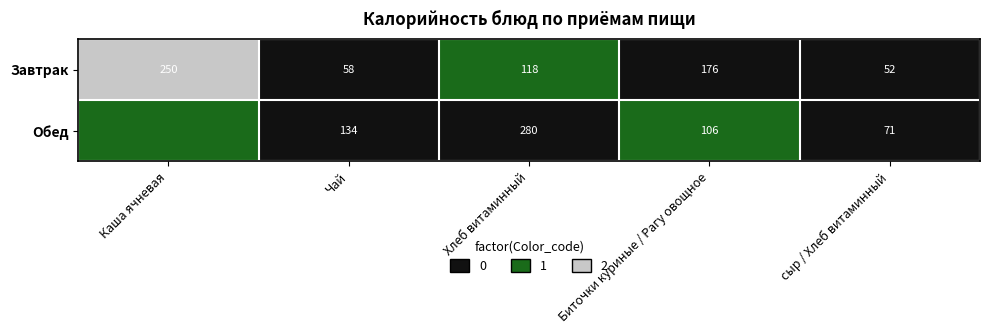

Is it true that Обед equals 71 at Биточки куриные / Рагу овощное?

False